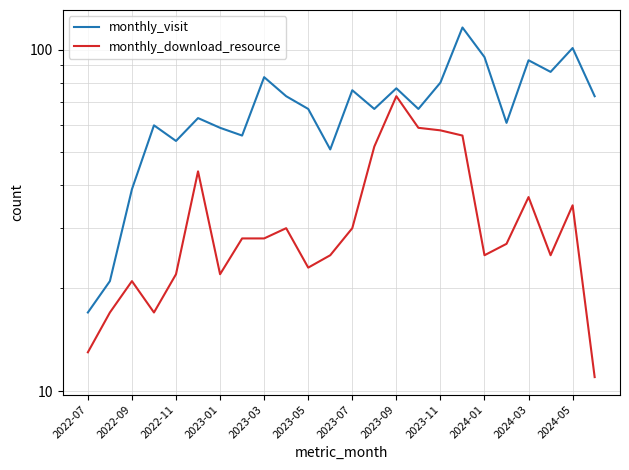

True or false: monthly_visit and monthly_download_resource intersect in this chart.

False